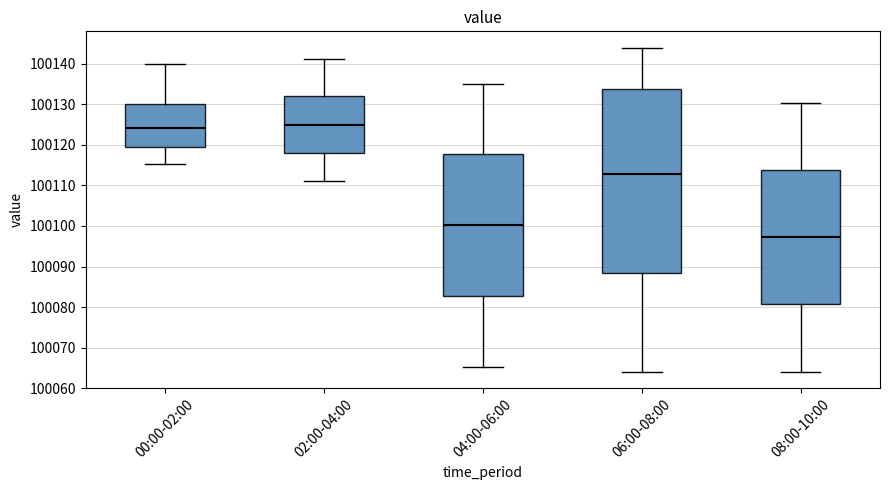

Reading left to right, read every box against the y-axis: the position of its median line, the range the box covers, and the ends of its whiskers. The values are not printed on the chart, so give them approximately, as read against the axis.

00:00-02:00: median 100124, box 100119 to 100130, whiskers 100115 to 100140
02:00-04:00: median 100125, box 100118 to 100132, whiskers 100111 to 100141
04:00-06:00: median 100100, box 100083 to 100118, whiskers 100065 to 100135
06:00-08:00: median 100113, box 100088 to 100134, whiskers 100064 to 100144
08:00-10:00: median 100097, box 100081 to 100114, whiskers 100064 to 100130